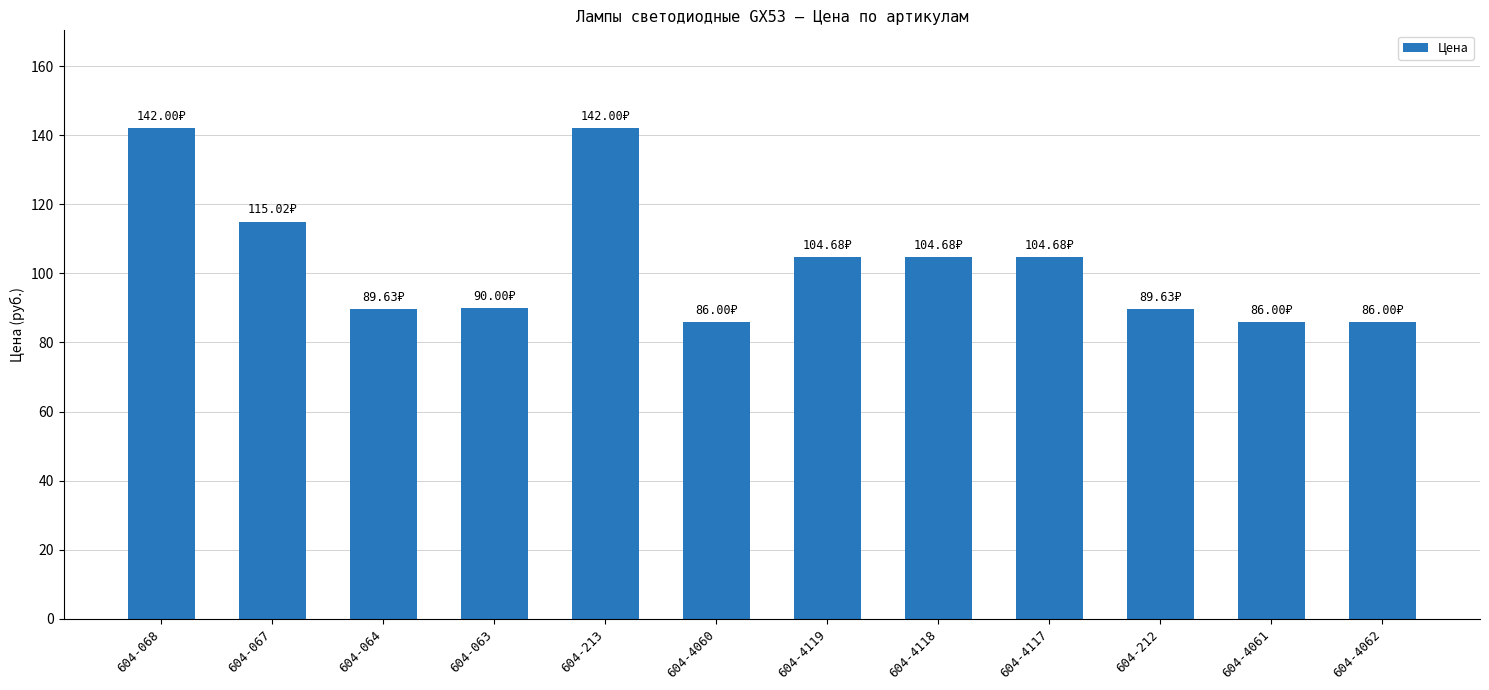

Does the chart contain any negative values?

No